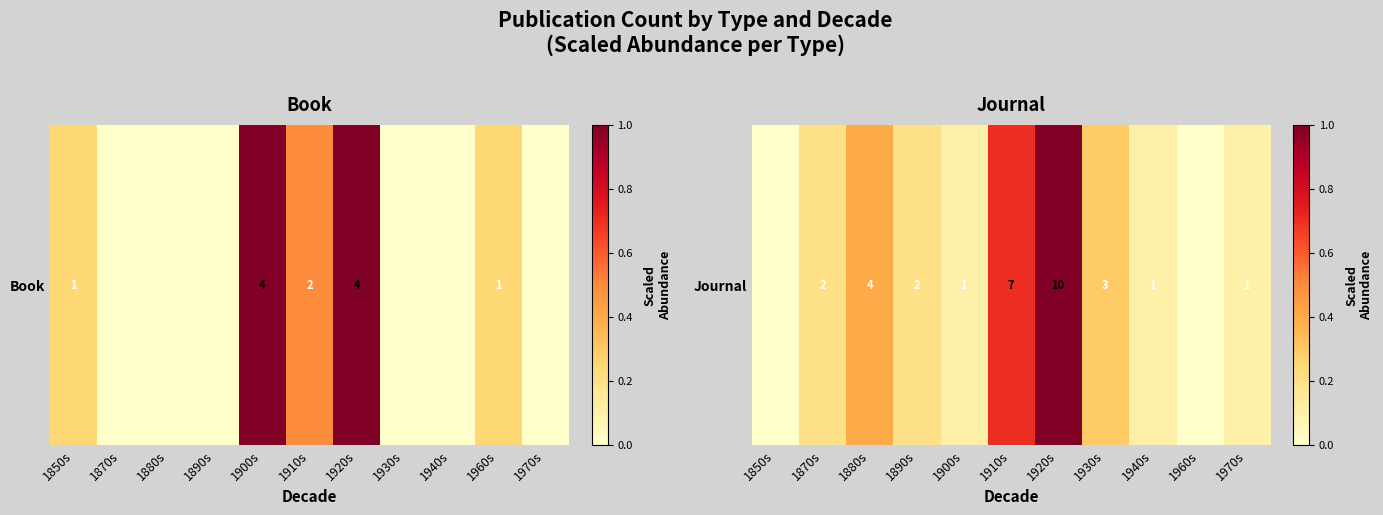

Is it true that the value at 1930s is 0.1?

False